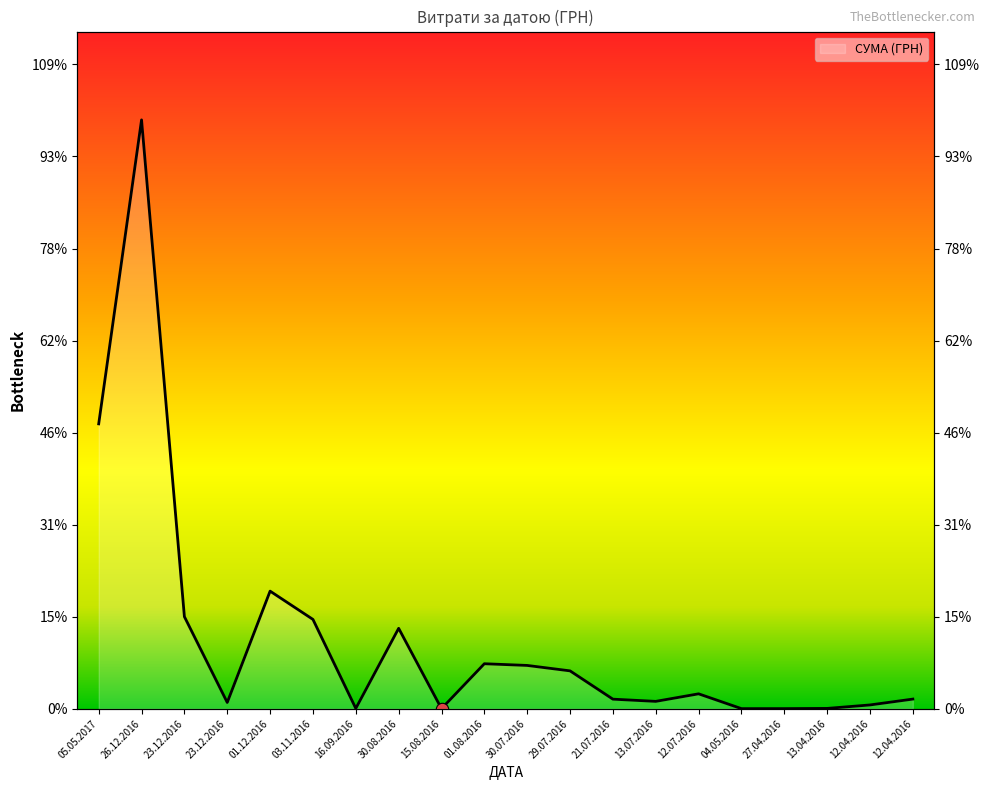

What is the change in value from 29.07.2016 to 12.04.2016?

-30665.4